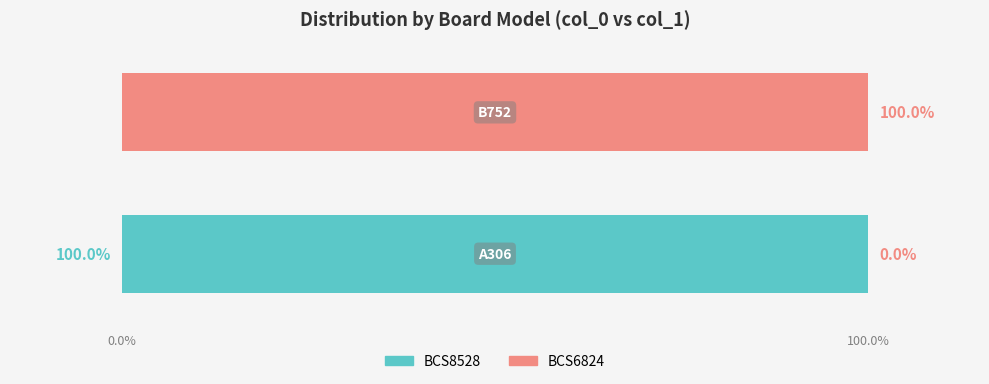

What is the highest value of the BCS8528 series?

100